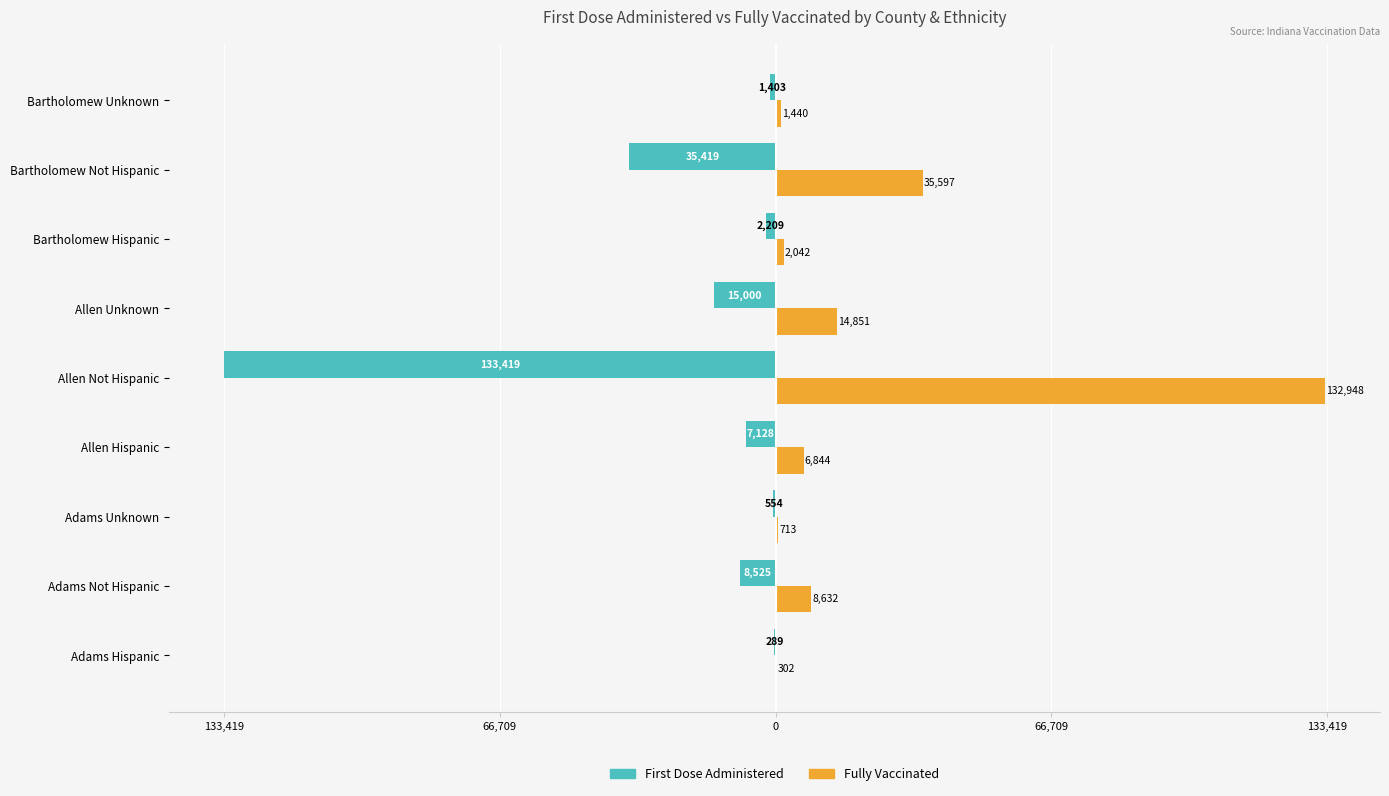

Is it true that fully_vaccinated equals 1440 at Bartholomew Unknown?

True